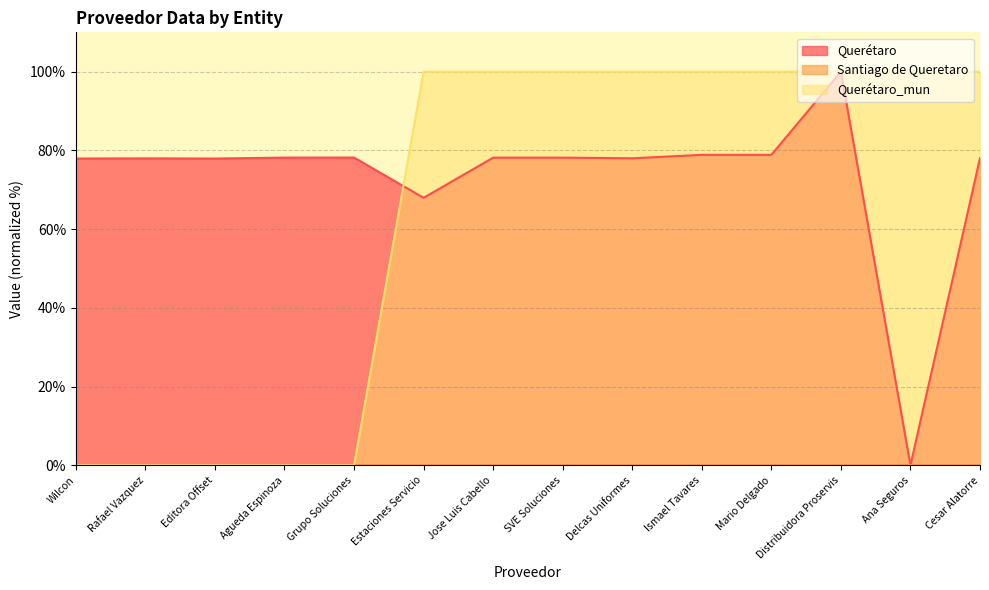

True or false: Querétaro_mun and Querétaro cross at least once.

True